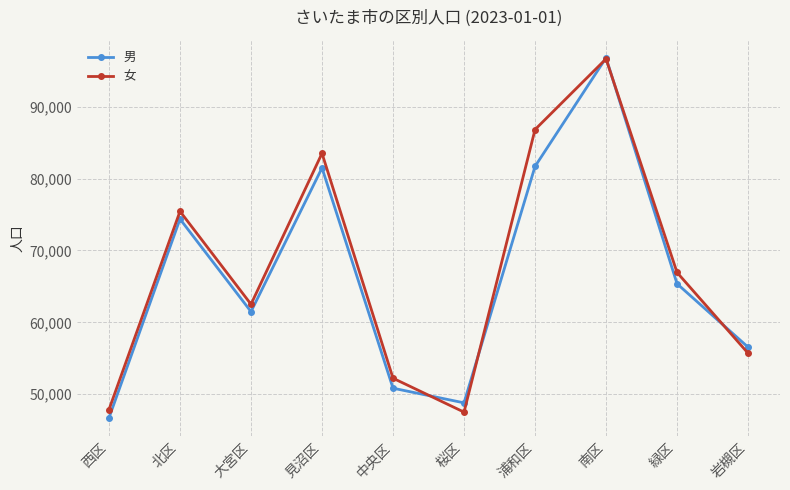

What are all the series names shown in the legend?

男, 女